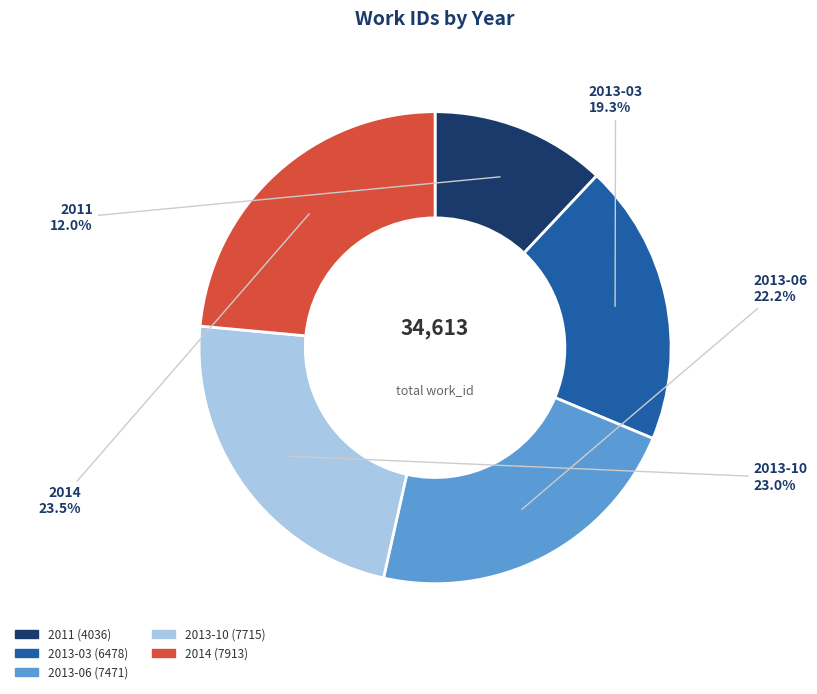

Is there any slice that represents more than half of the pie?

No